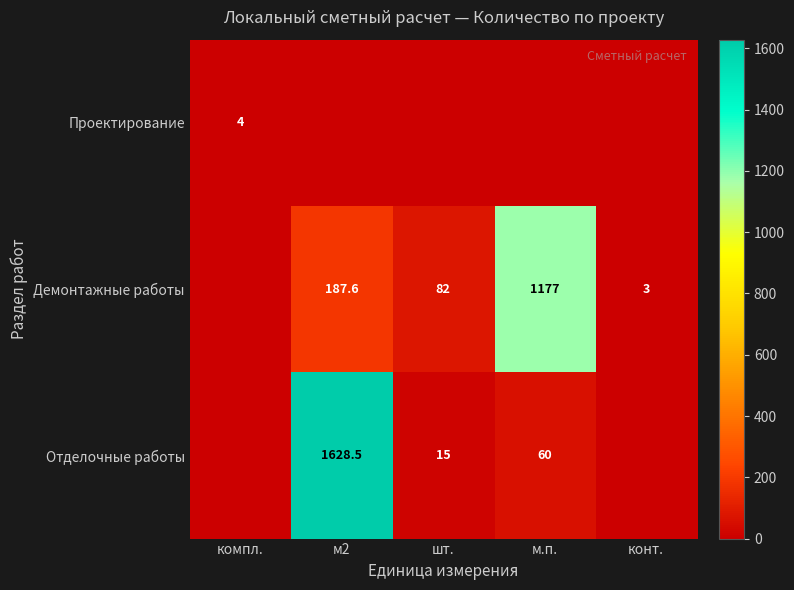

The Демонтажные работы series shows 3.0 at конт.. True or false?

True